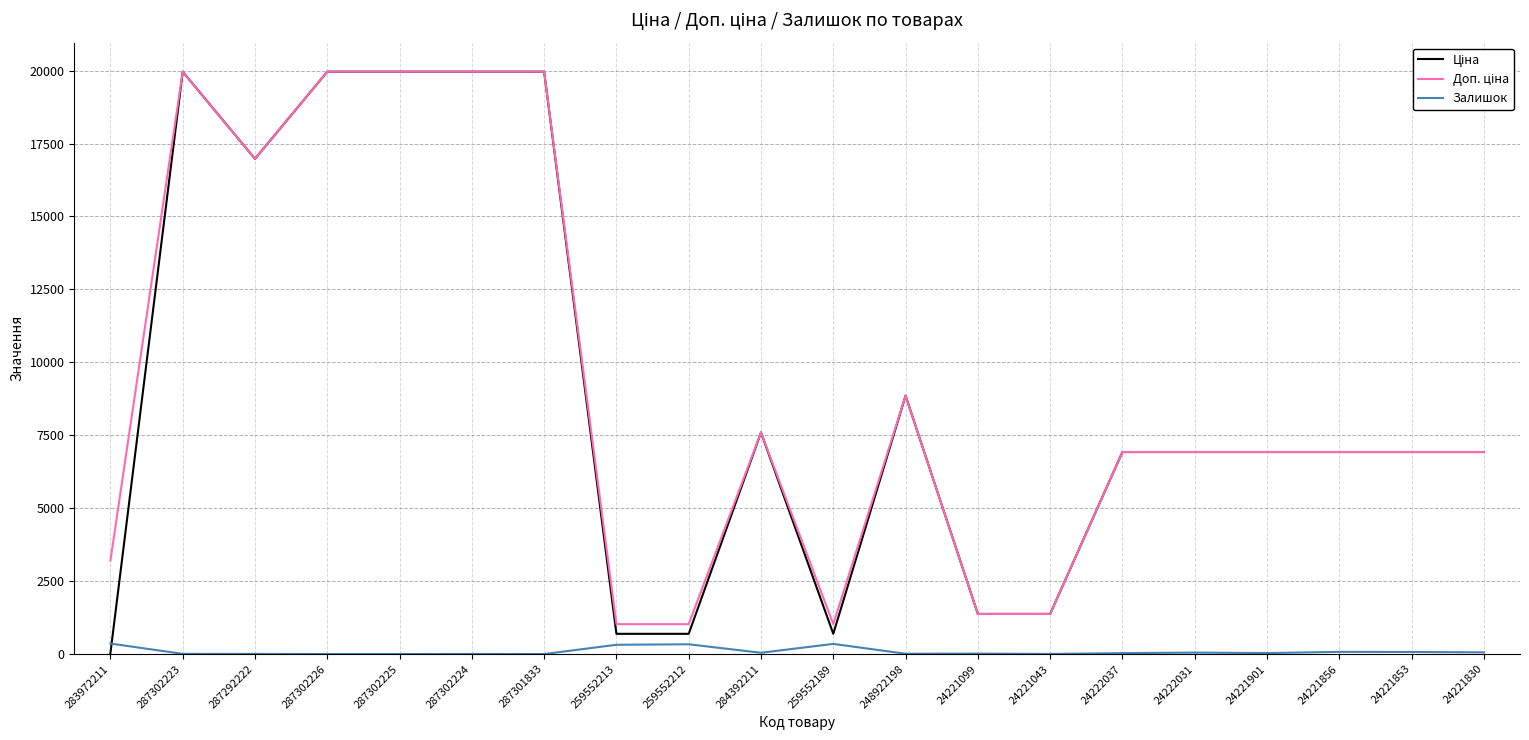

What is the greatest value displayed?

19964.2